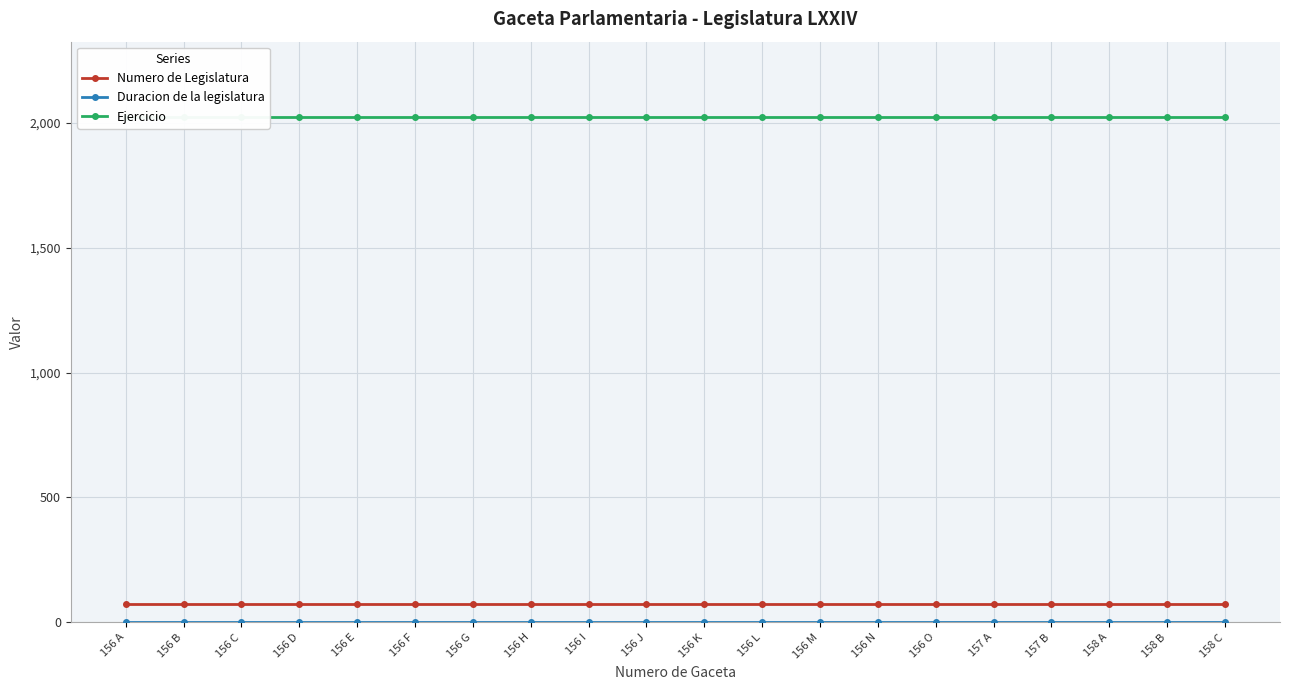

At 156 N, list the series in order from smallest to largest.

Duracion de la legislatura, Numero de Legislatura, Ejercicio